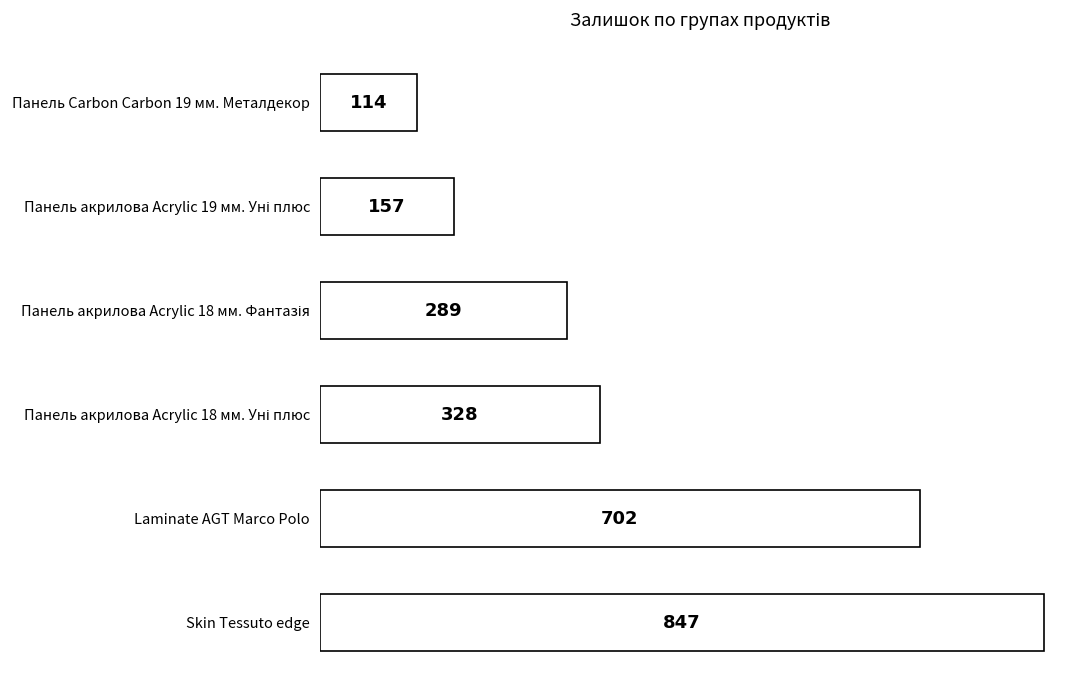

Reading bottom to top, transcribe all the data shown in this chart.

847	702	328	289	157	114